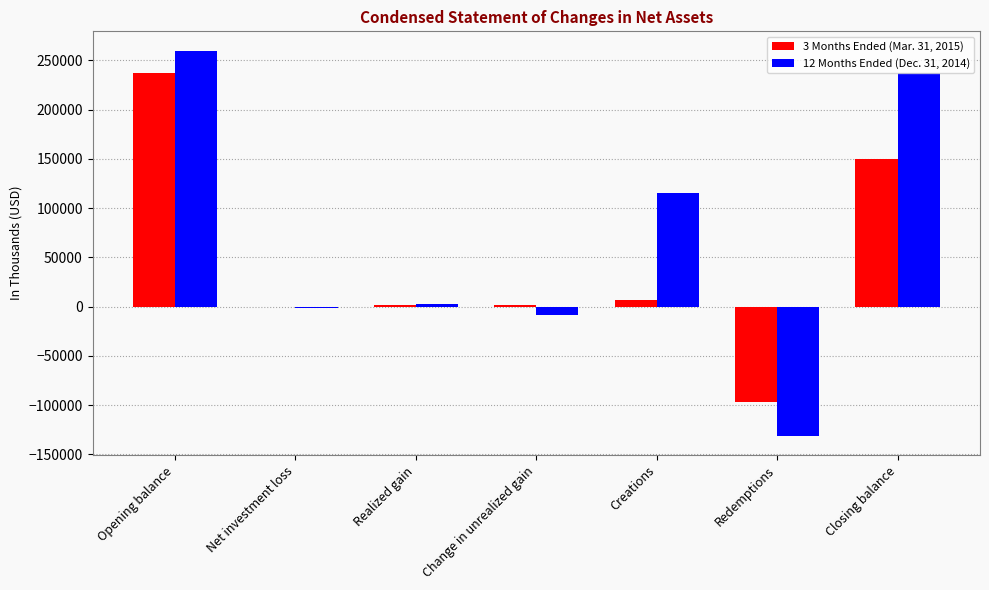

Which label corresponds to the largest value in the chart?

Opening balance